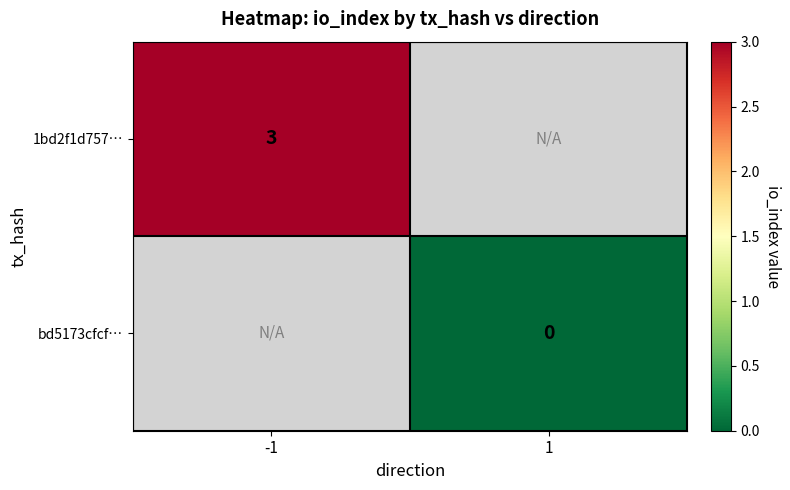

Is it true that 1bd2f1d757… equals 3 at -1?

True